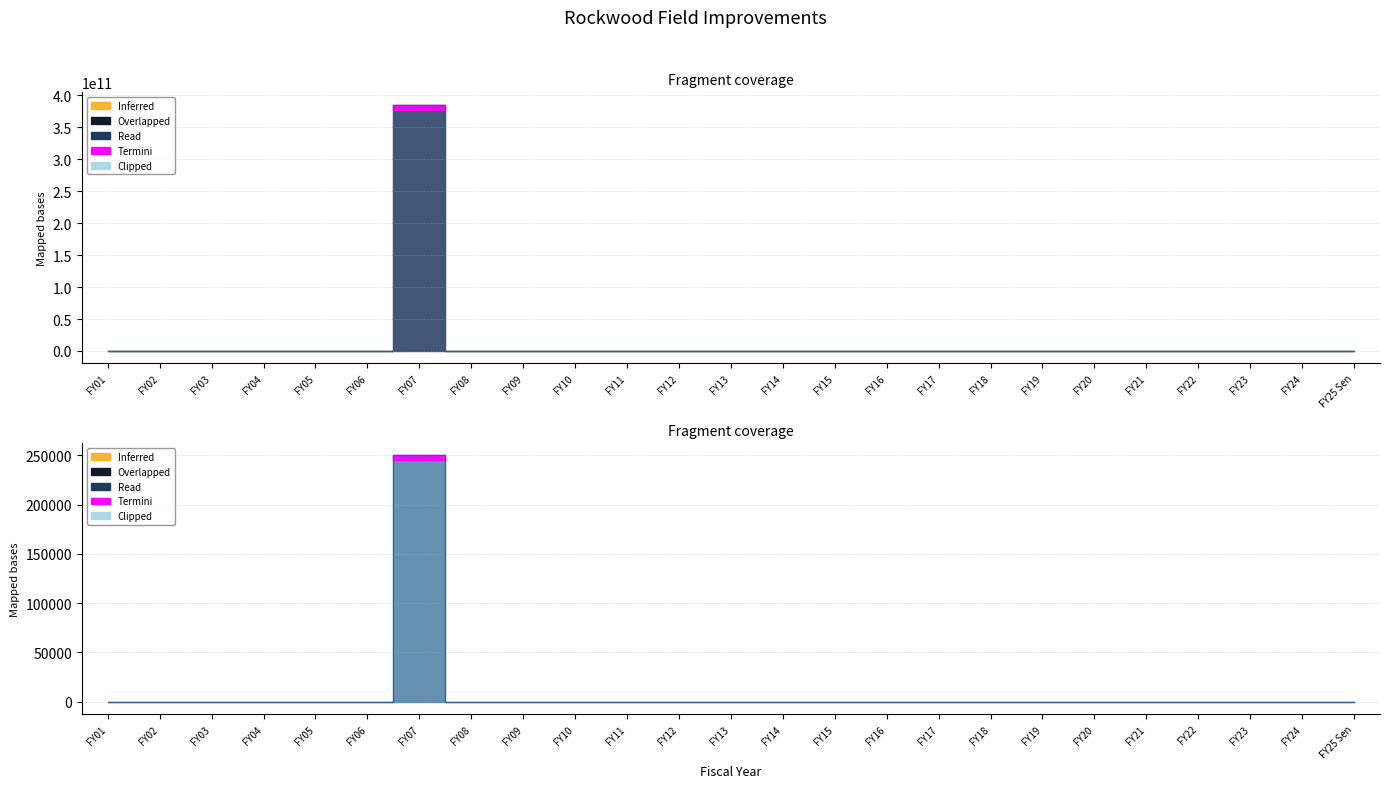

Reading left to right, what are all the values shown in this chart?

adjusted for inflation: FY01=0	FY02=0	FY03=0	FY04=0	FY05=0	FY06=0	FY07=385469250000	FY08=0	FY09=0	FY10=0	FY11=0	FY12=0	FY13=0	FY14=0	FY15=0	FY16=0	FY17=0	FY18=0	FY19=0	FY20=0	FY21=0	FY22=0	FY23=0	FY24=0	FY25 Sen=0
NOT adjusted for inflation: FY01=0	FY02=0	FY03=0	FY04=0	FY05=0	FY06=0	FY07=250000	FY08=0	FY09=0	FY10=0	FY11=0	FY12=0	FY13=0	FY14=0	FY15=0	FY16=0	FY17=0	FY18=0	FY19=0	FY20=0	FY21=0	FY22=0	FY23=0	FY24=0	FY25 Sen=0